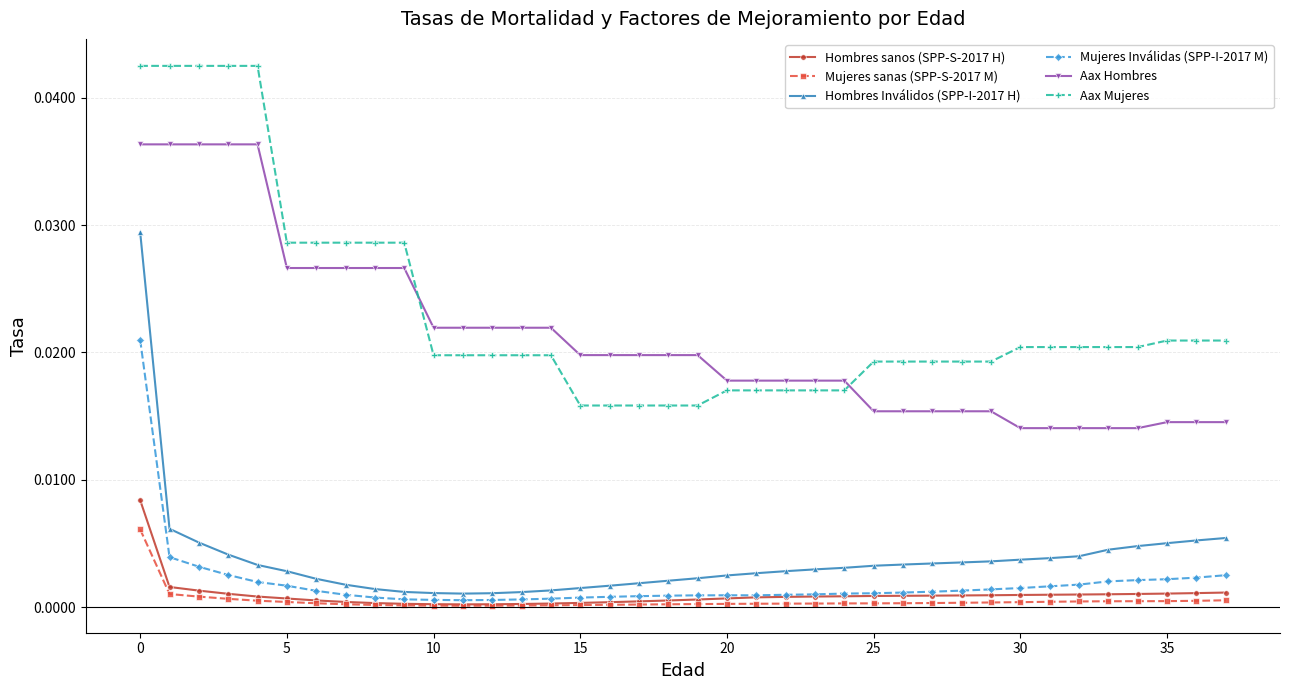

Does the chart have visible grid lines?

Yes